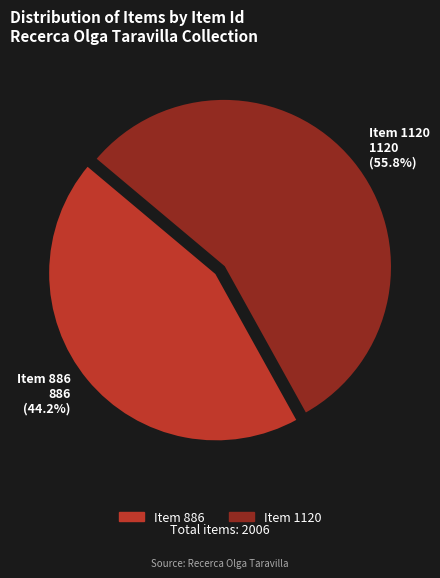

To the nearest percent, what is the difference between the largest and smallest slice percentages?

12%